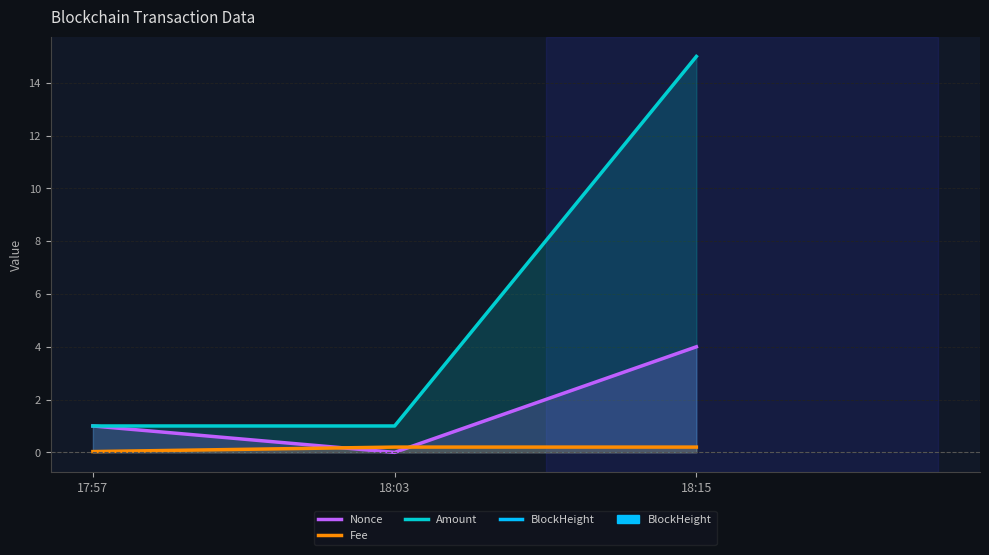

How many Nonce values are between 0 and 4?

3